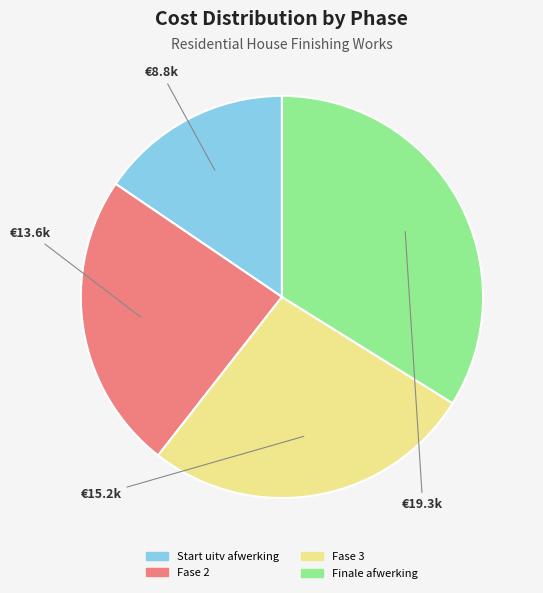

Does any single category account for the majority?

No